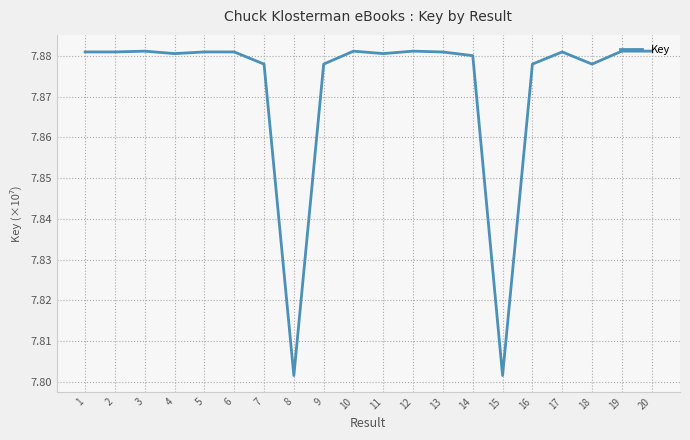

What is the change in value from 8 to 17?

+0.1